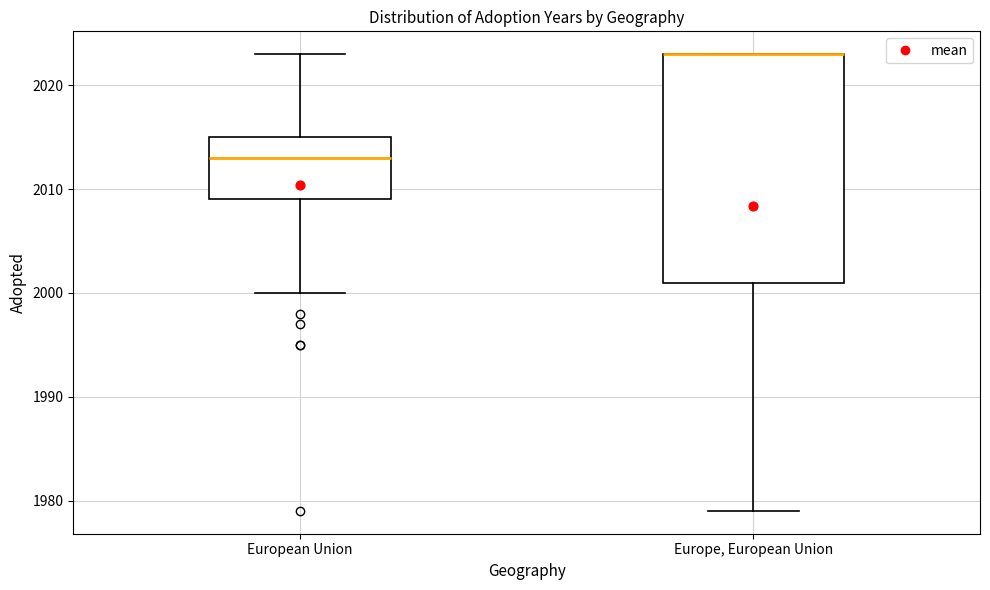

Where is the upper edge of the box for European Union on the y-axis? The values are not printed on the chart, so give them approximately, as read against the axis.

2015